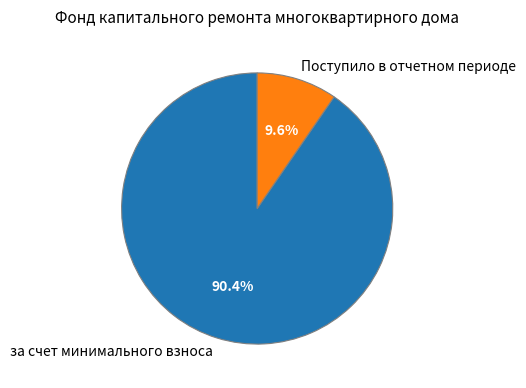

To the nearest percent, what portion does Поступило в отчетном периоде represent?

10%